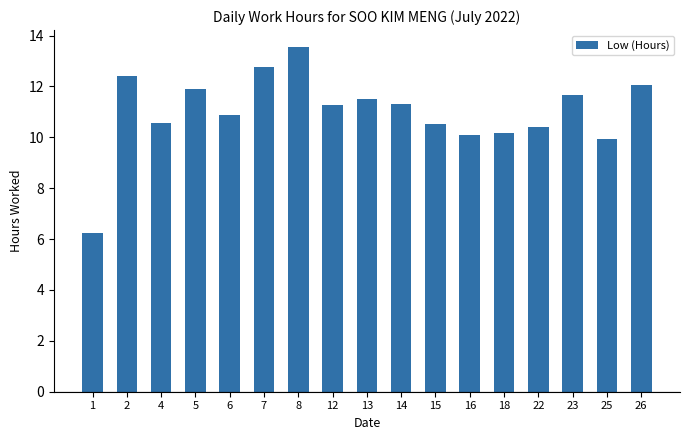

At which label does the data first exceed 11?

2